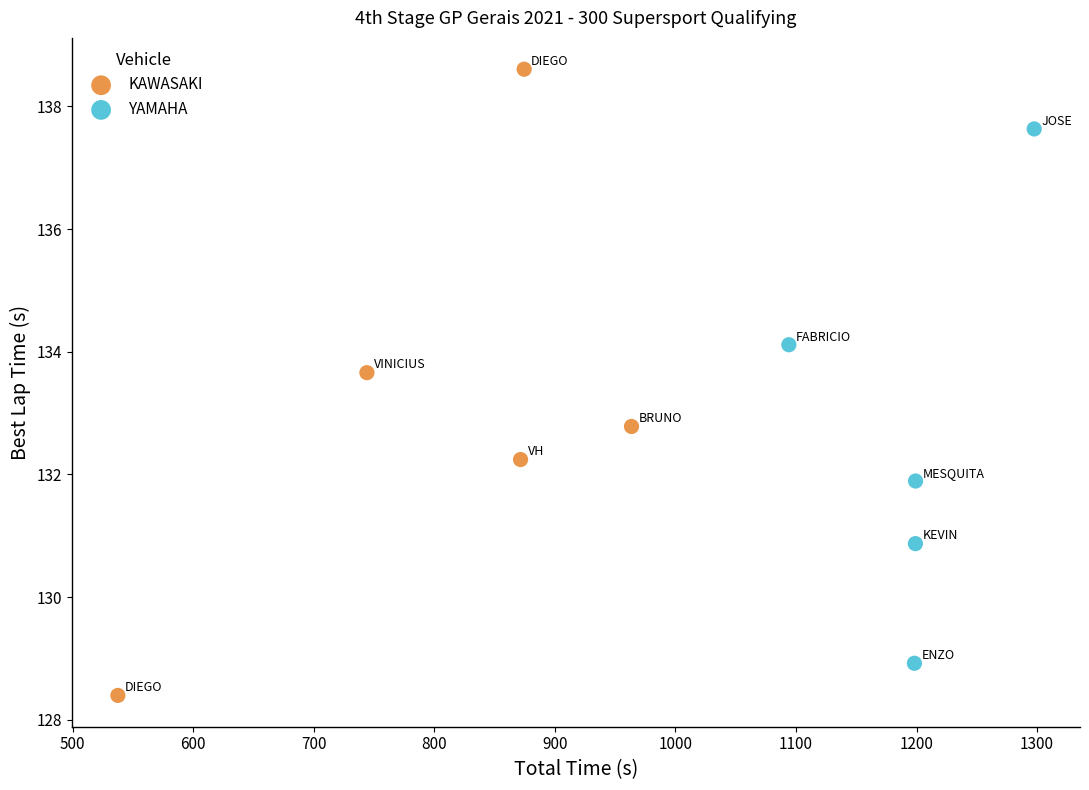

Which series has the largest Y range (max minus min)?

KAWASAKI